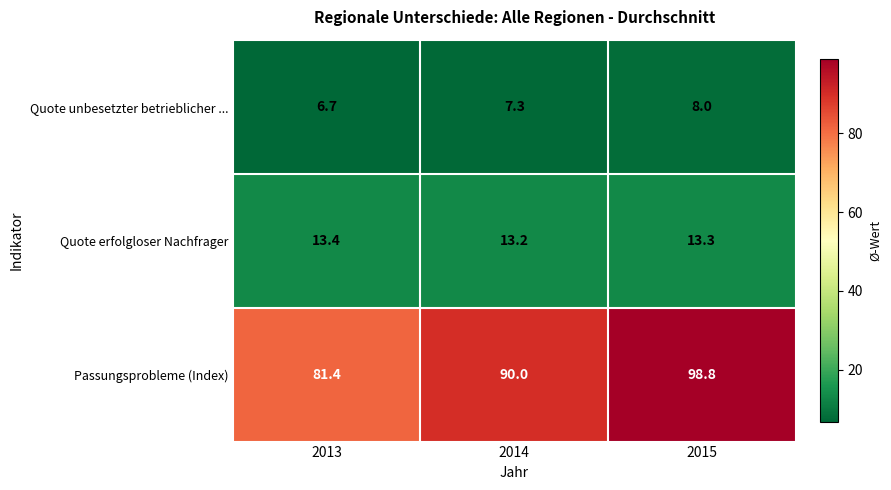

At how many categories does at least one series exceed 21?

3